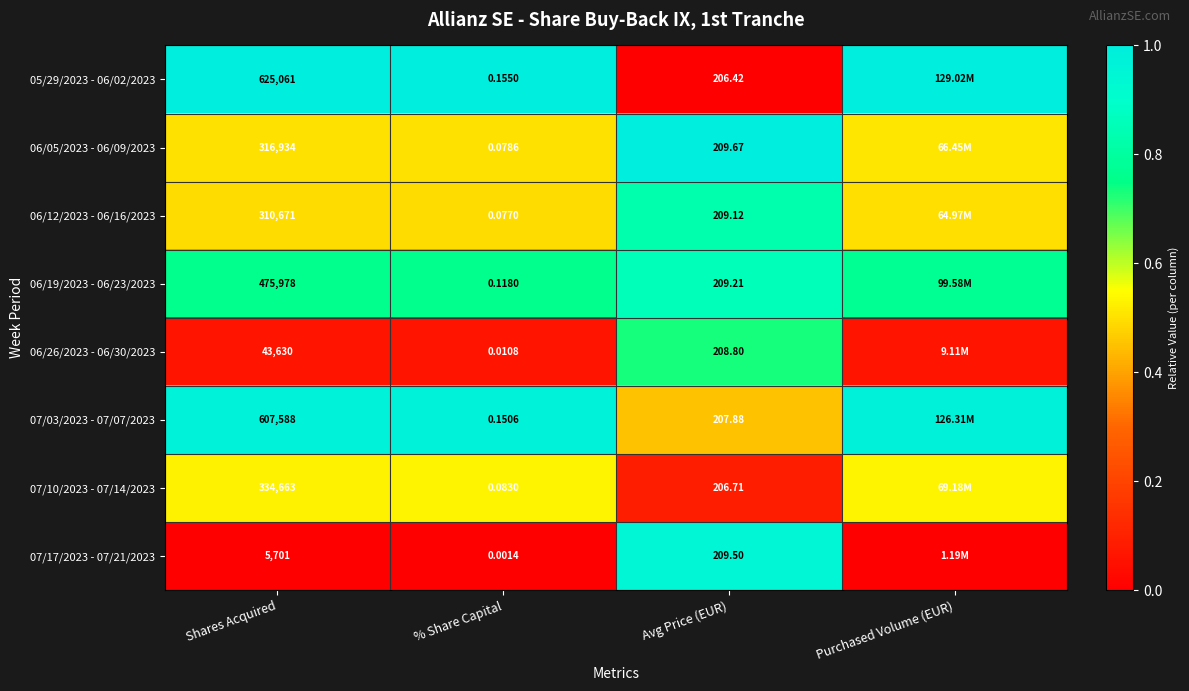

What is the difference between the highest and lowest values at Purchased Volume (EUR)?

1.0